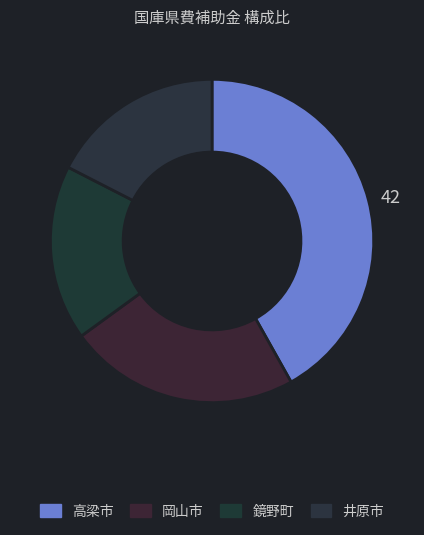

How many slices are in this pie chart?

4